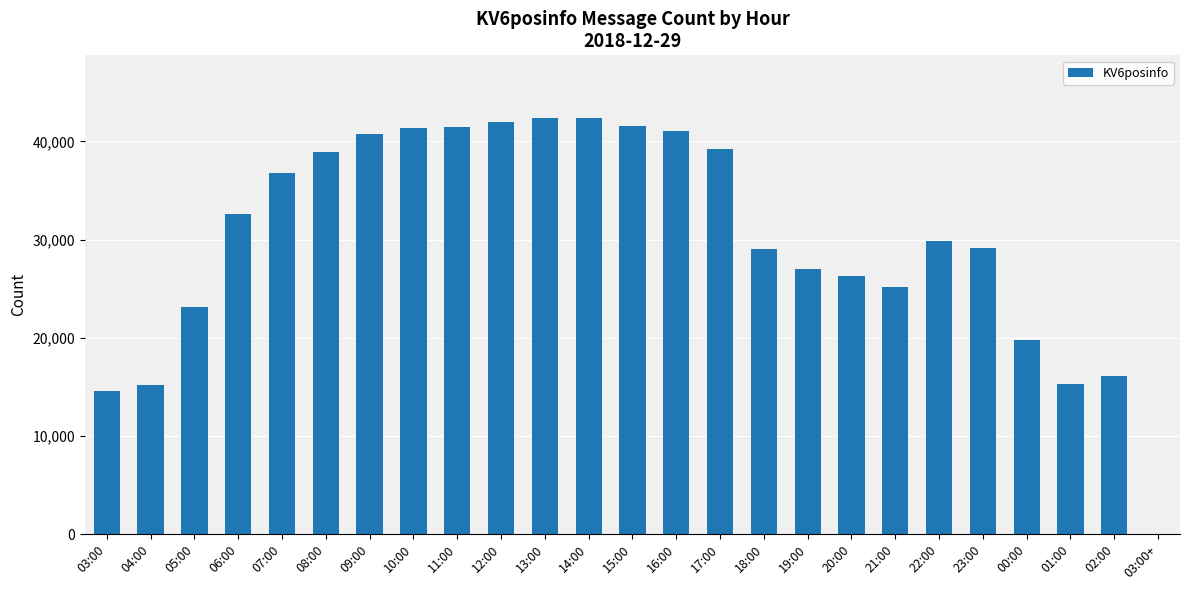

How many data points does each series have?

25